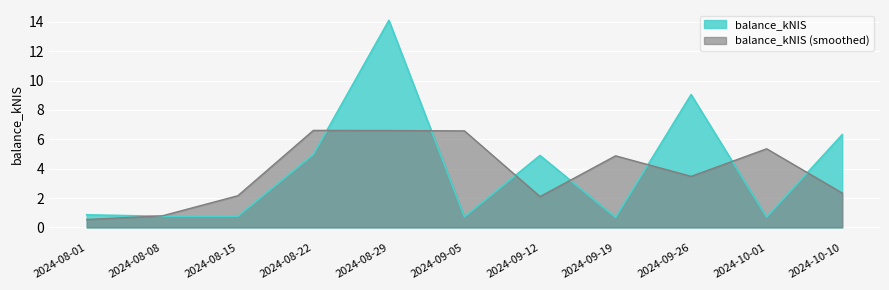

Rank the categories by value from lowest to highest.

2024-09-19, 2024-10-01, 2024-09-05, 2024-08-08, 2024-08-15, 2024-08-01, 2024-09-12, 2024-08-22, 2024-10-10, 2024-09-26, 2024-08-29